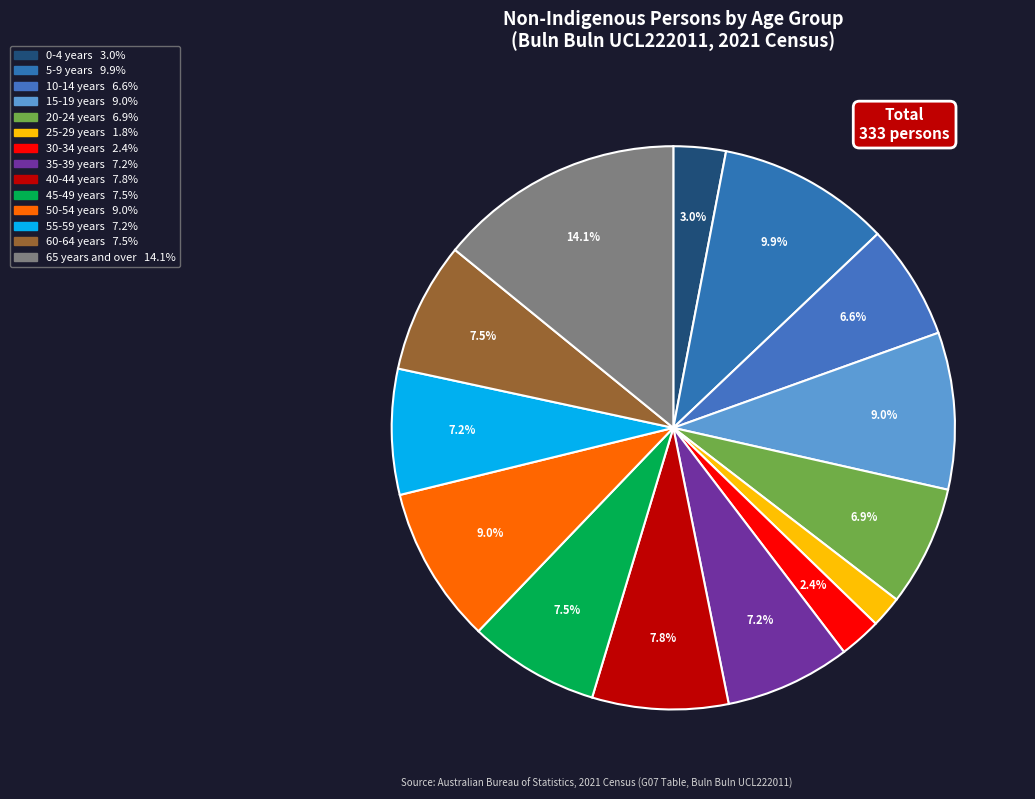

Rank the categories by value from highest to lowest.

65 years and over, 5-9 years, 15-19 years, 50-54 years, 40-44 years, 45-49 years, 60-64 years, 35-39 years, 55-59 years, 20-24 years, 10-14 years, 0-4 years, 30-34 years, 25-29 years